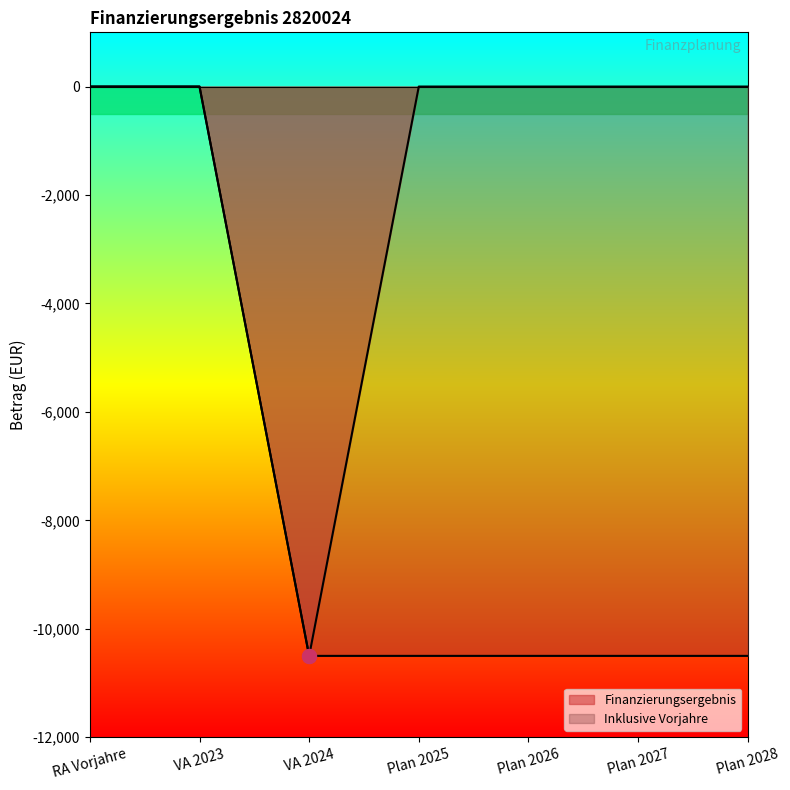

What is the difference between the maximum and second lowest values in the Inklusive Vorjahre series?

10500